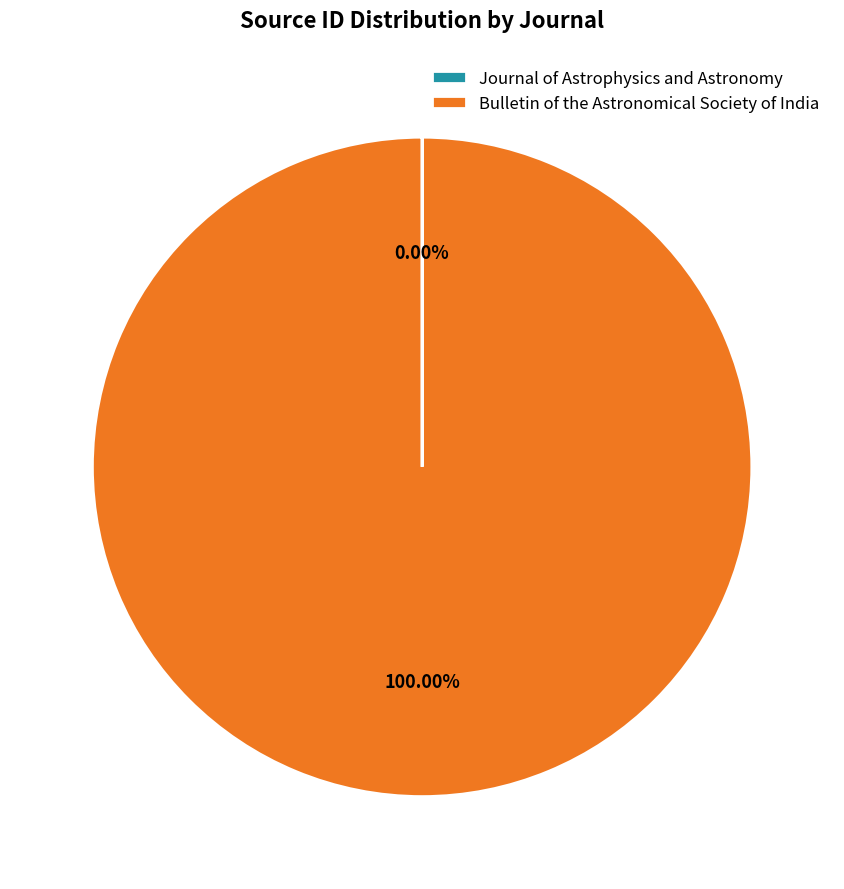

Does any single category account for the majority?

Yes